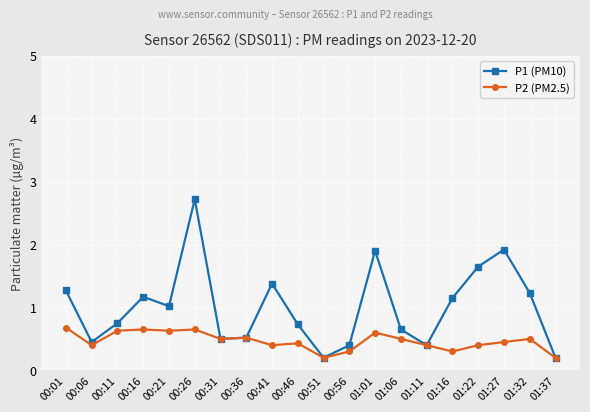

Which category has the highest value across all series?

00:26